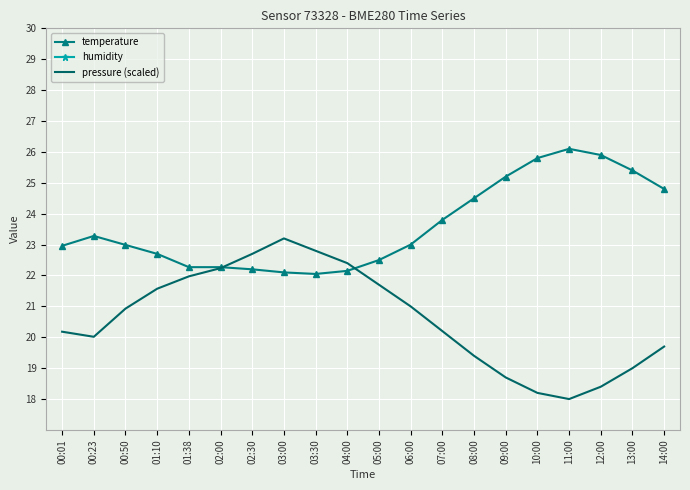

At which category does the chart reach its minimum across all series?

11:00